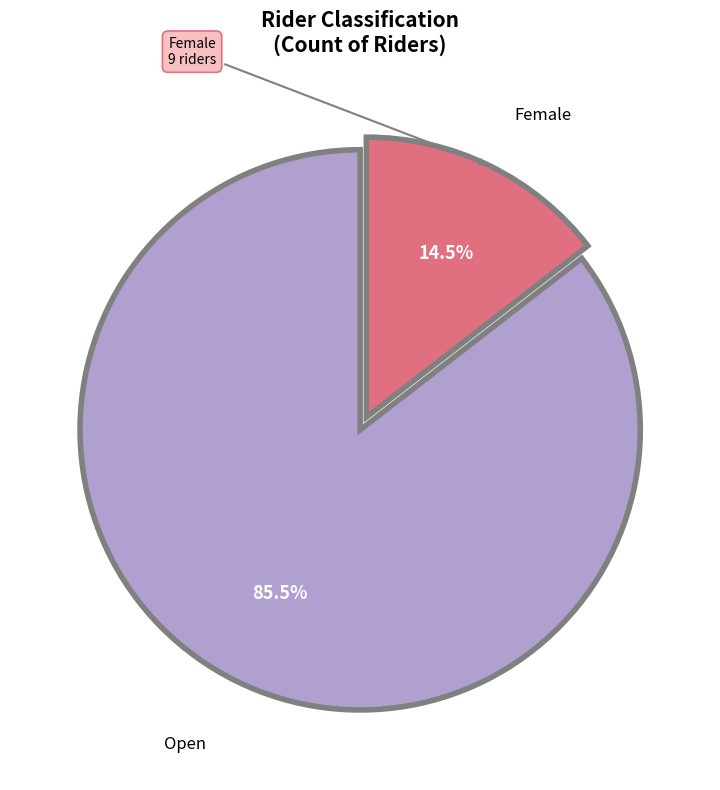

Does any single category account for the majority?

Yes